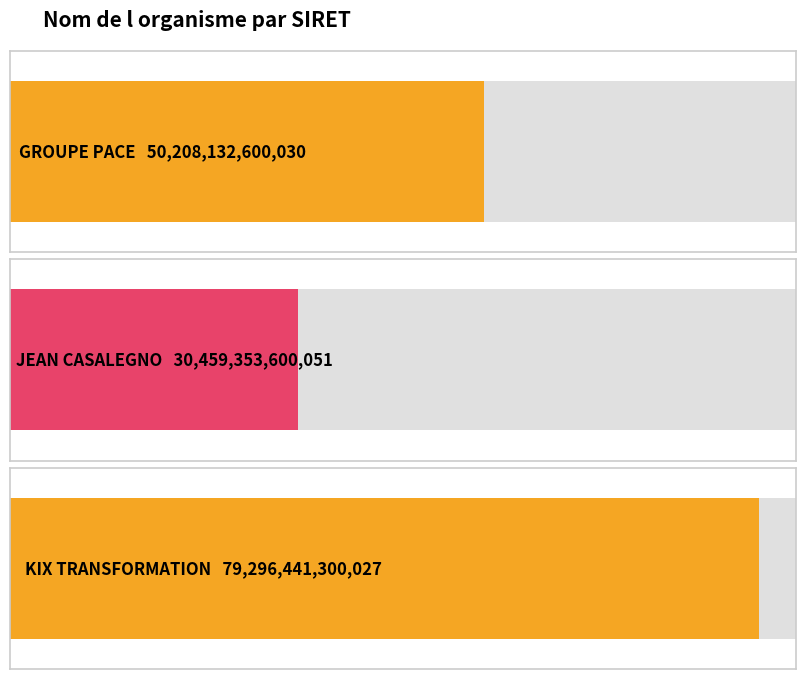

How many data points does each series have?

3